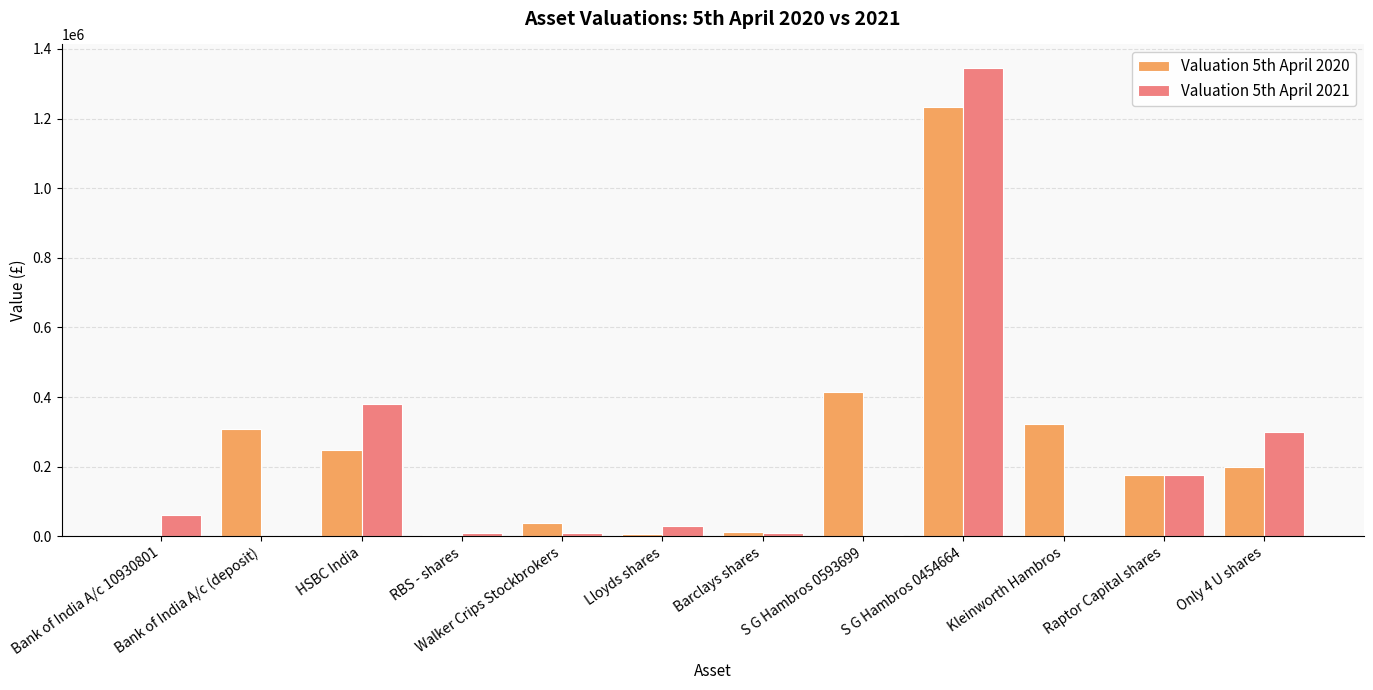

What is the sum of all Valuation 5th April 2021 values?

2323113.0